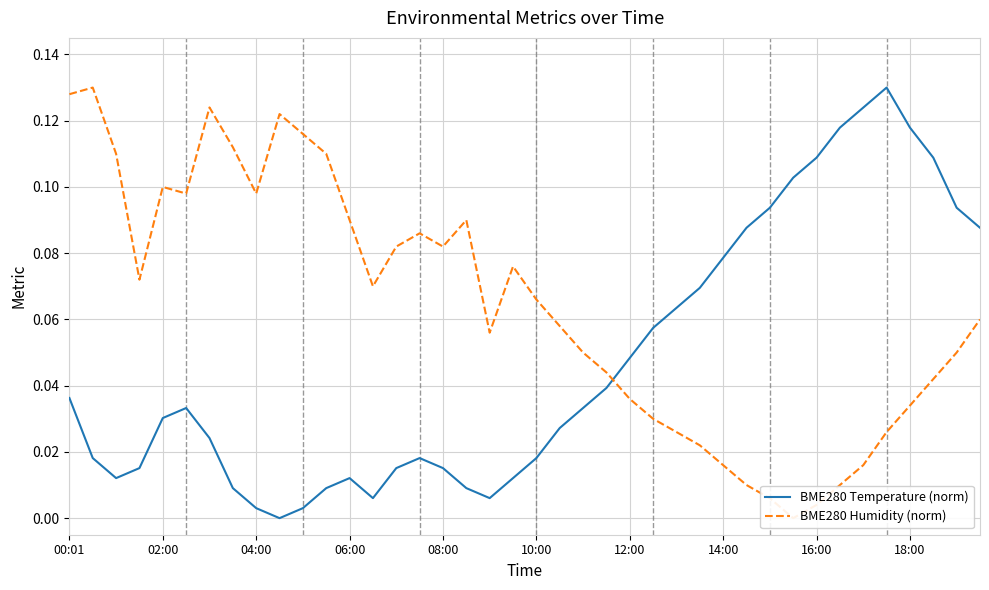

How many lines are shown in the chart?

2